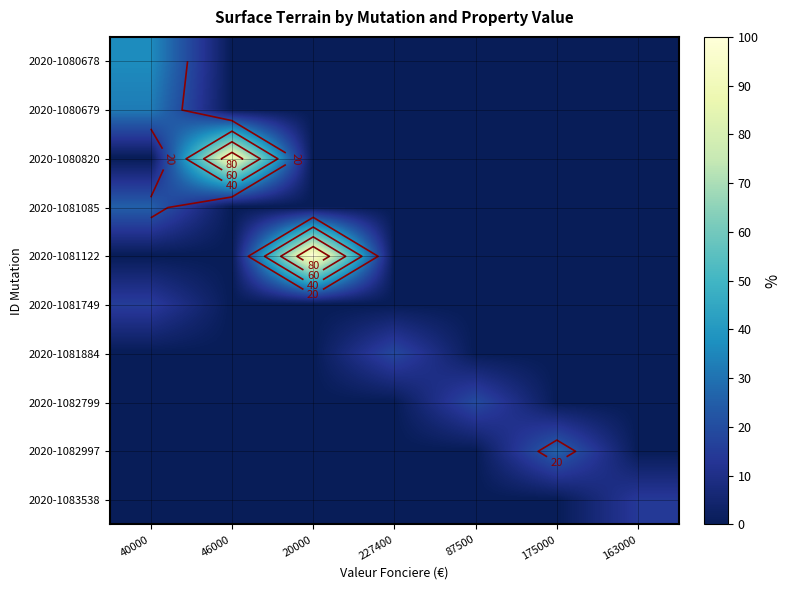

Rank the series by their maximum value, from lowest to highest.

2020-1083538, 2020-1081749, 2020-1081884, 2020-1082799, 2020-1081085, 2020-1082997, 2020-1080679, 2020-1080678, 2020-1080820, 2020-1081122